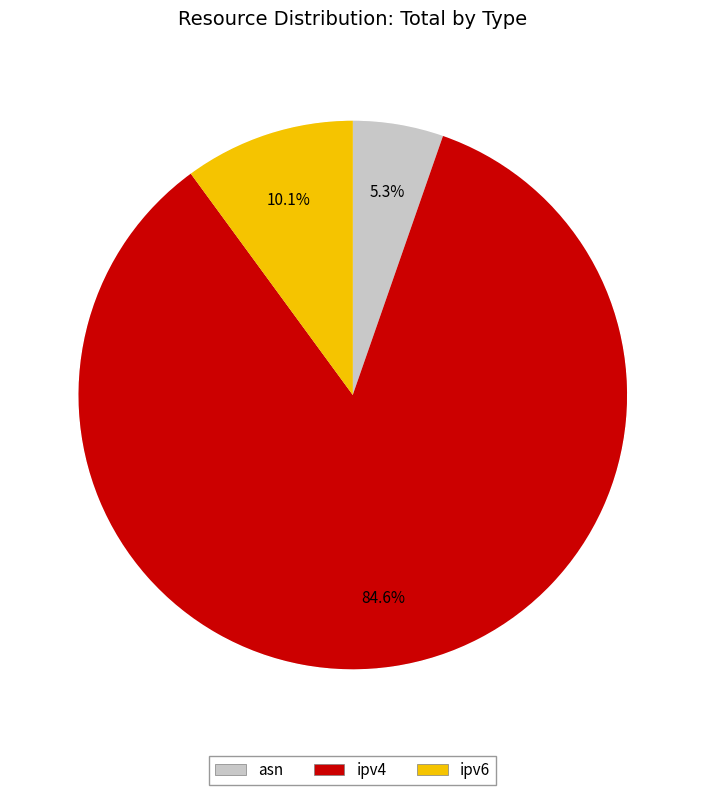

What is the majority slice?

ipv4